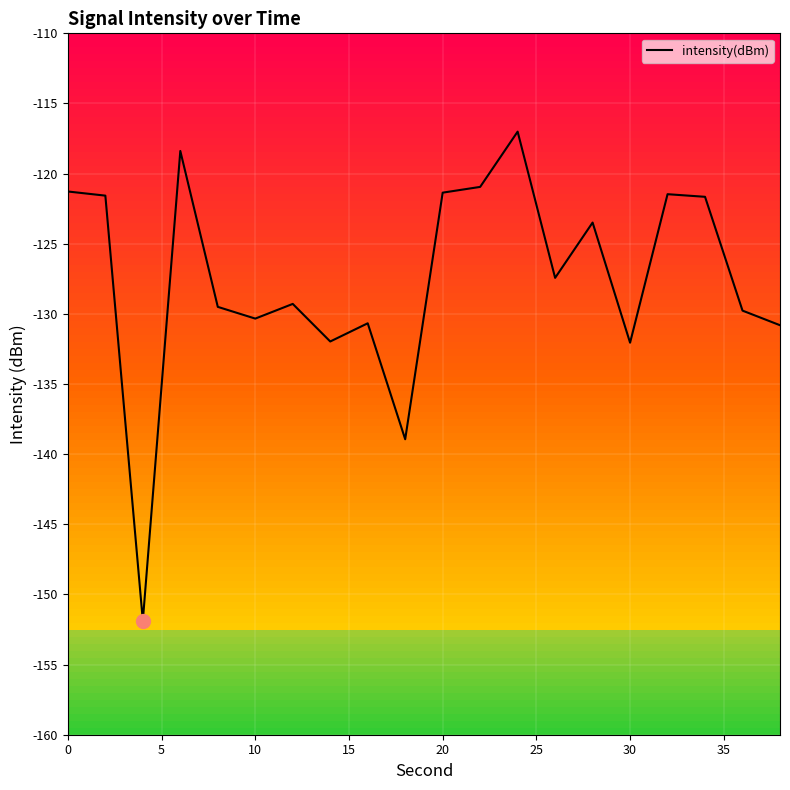

What is the difference between the maximum and minimum values?

34.9